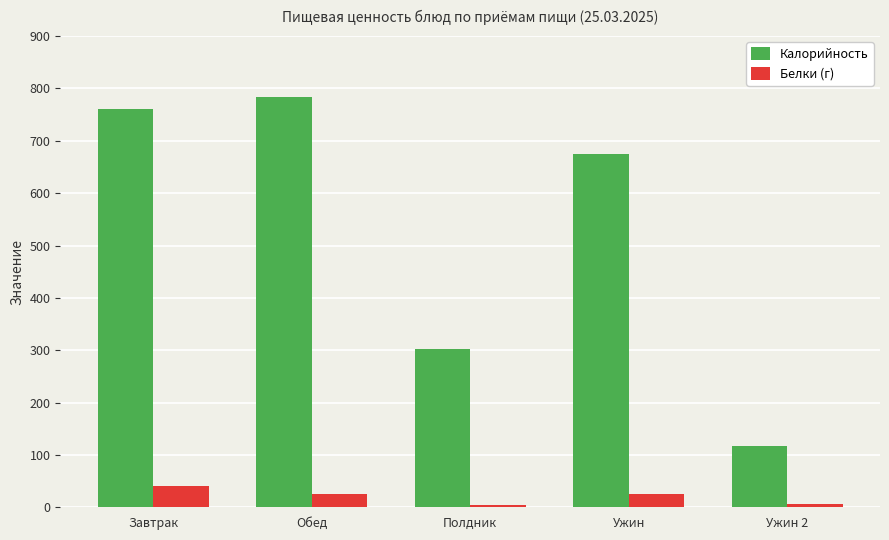

What is the label of the 5th bar from the left?

Ужин 2